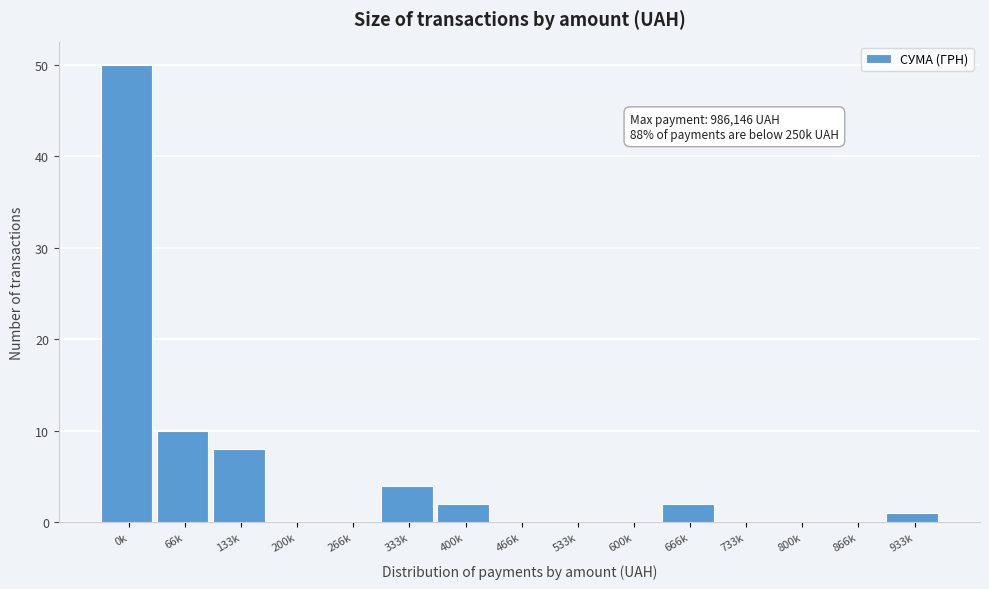

Reading left to right, list all the values displayed in this chart.

0k=50	66k=10	133k=8	200k=0	266k=0	333k=4	400k=2	466k=0	533k=0	600k=0	666k=2	733k=0	800k=0	866k=0	933k=1